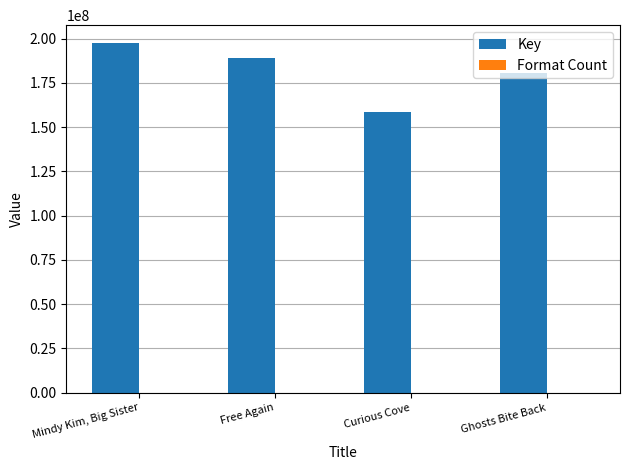

The value of Key at Ghosts Bite Back is 235874593. True or false?

False